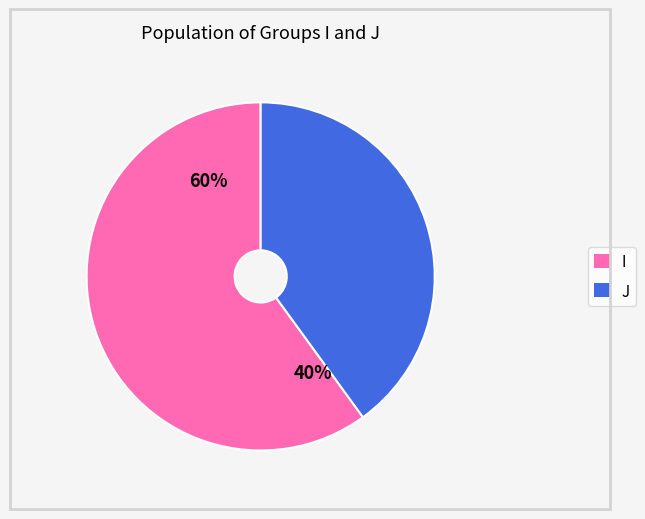

To the nearest percent, what percentage of the pie is J?

40%